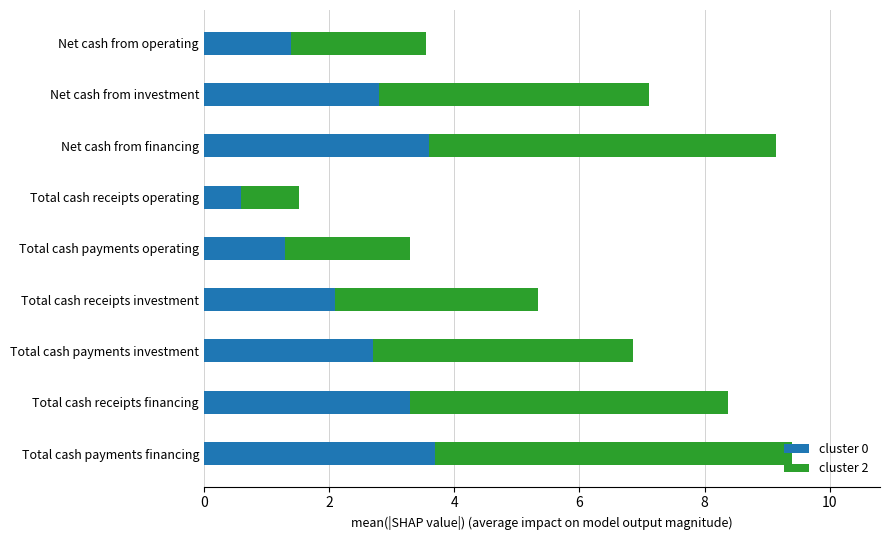

What is the total value across all series at Net cash from operating?

3.6